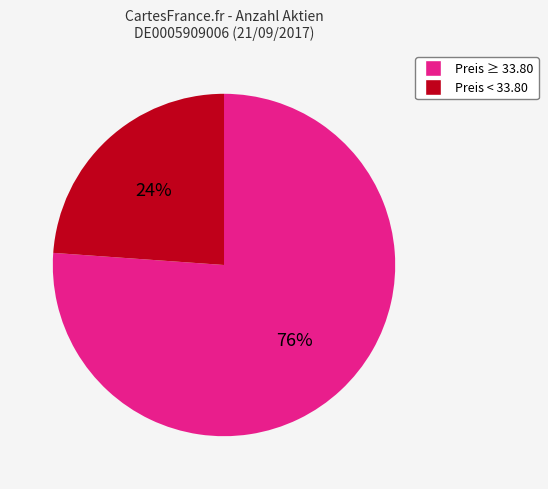

To the nearest percent, what is the average slice percentage?

50%